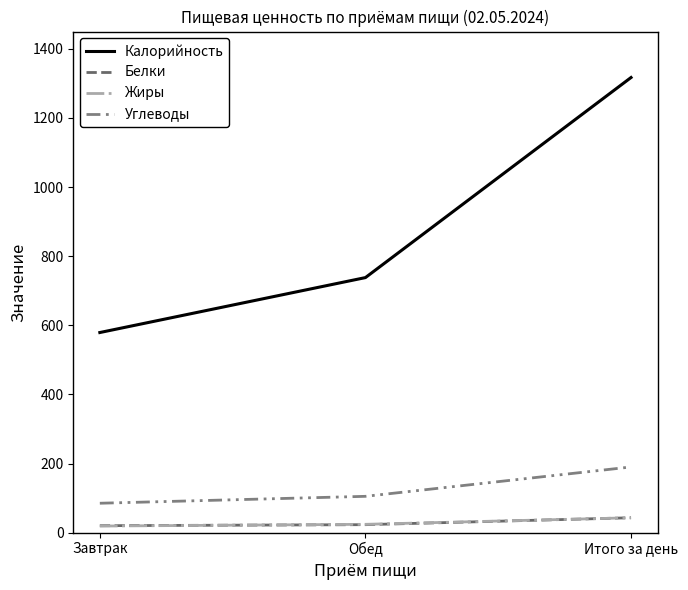

What is the spread (max minus min) of values at Обед?

715